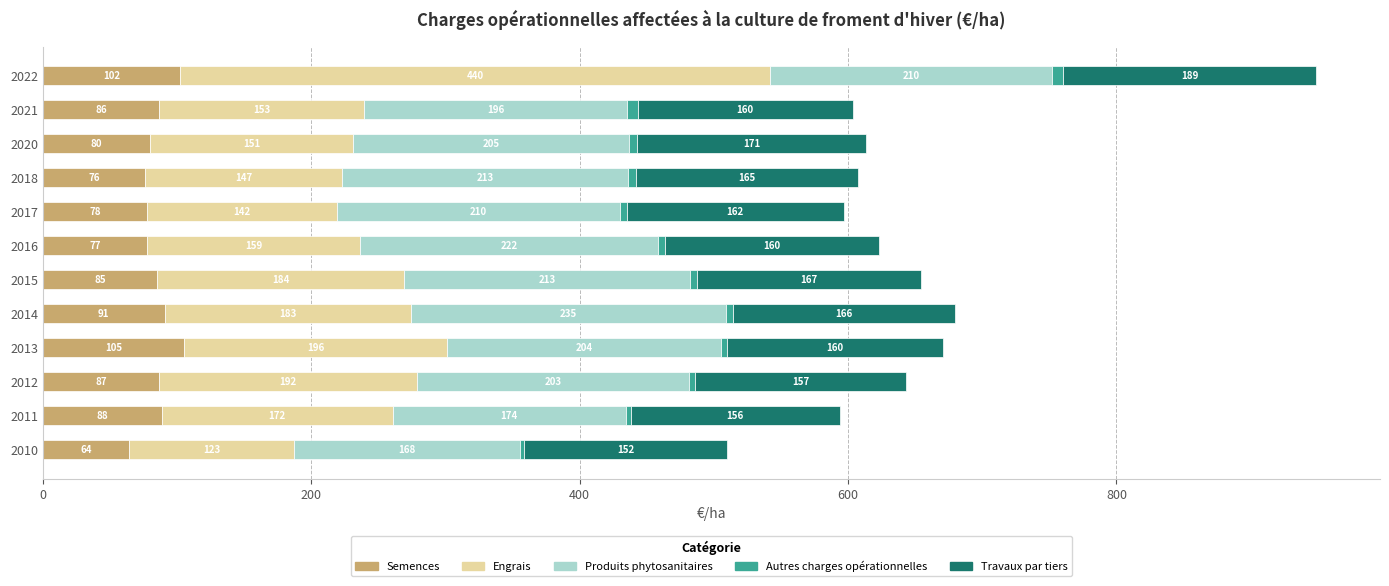

At which category is the sum across all series the highest?

2022